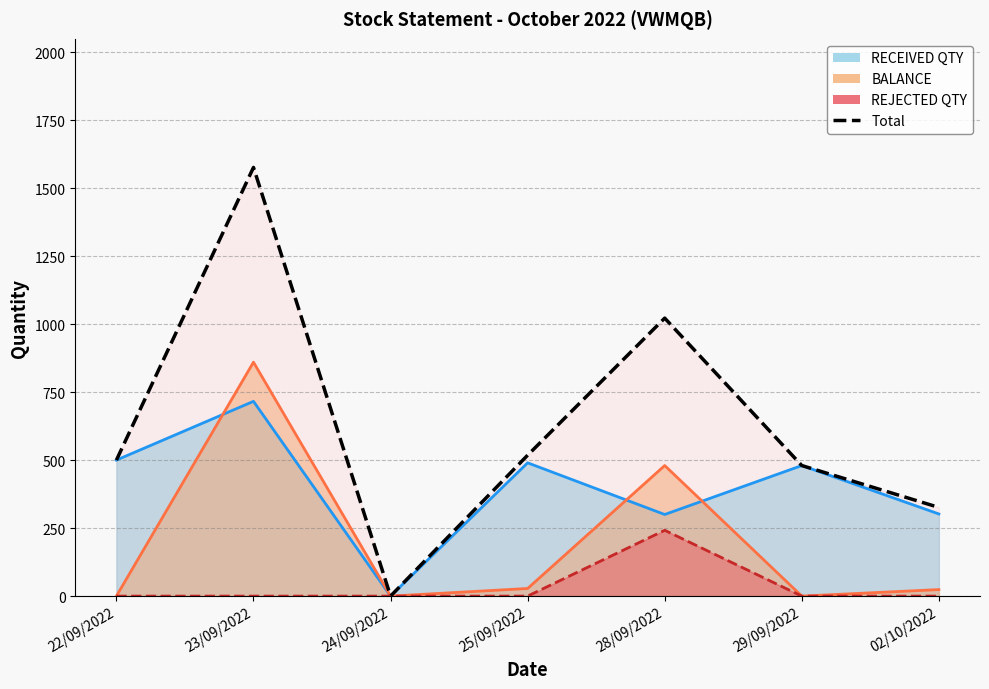

What is the label of the 4th point from the right?

25/09/2022